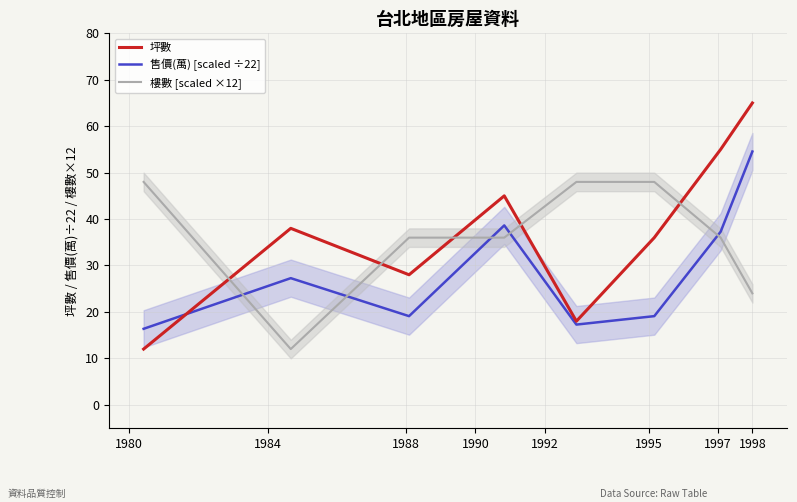

What is the value of the 坪數 point at the 4th from the left?

45.0